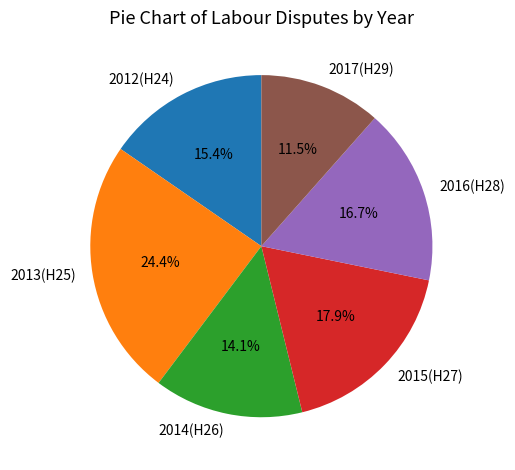

To the nearest percent, what portion does 2012(H24) represent?

15%